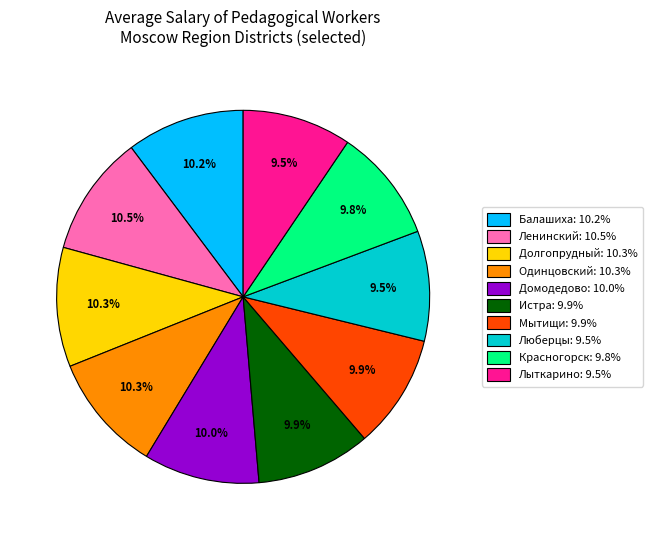

Is Домодедово: 10.0% the majority of the pie?

No